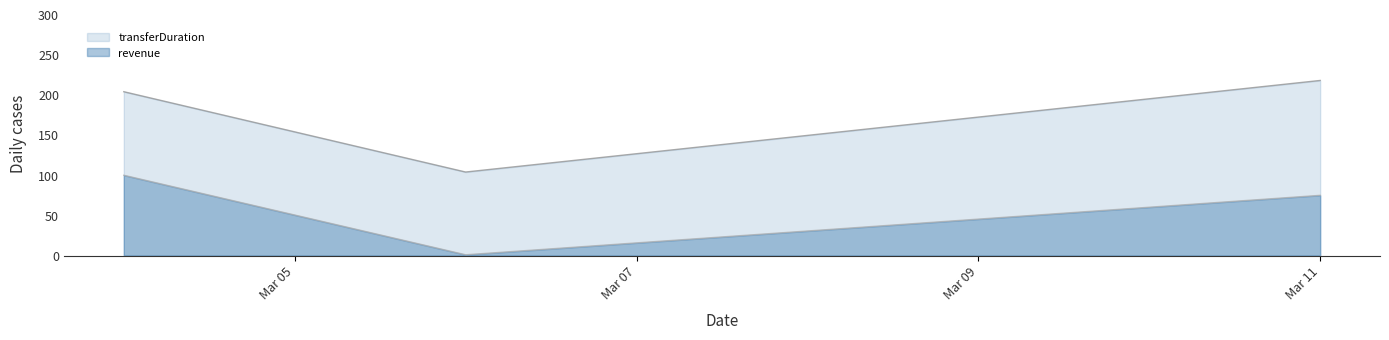

How many data points does each series have?

4